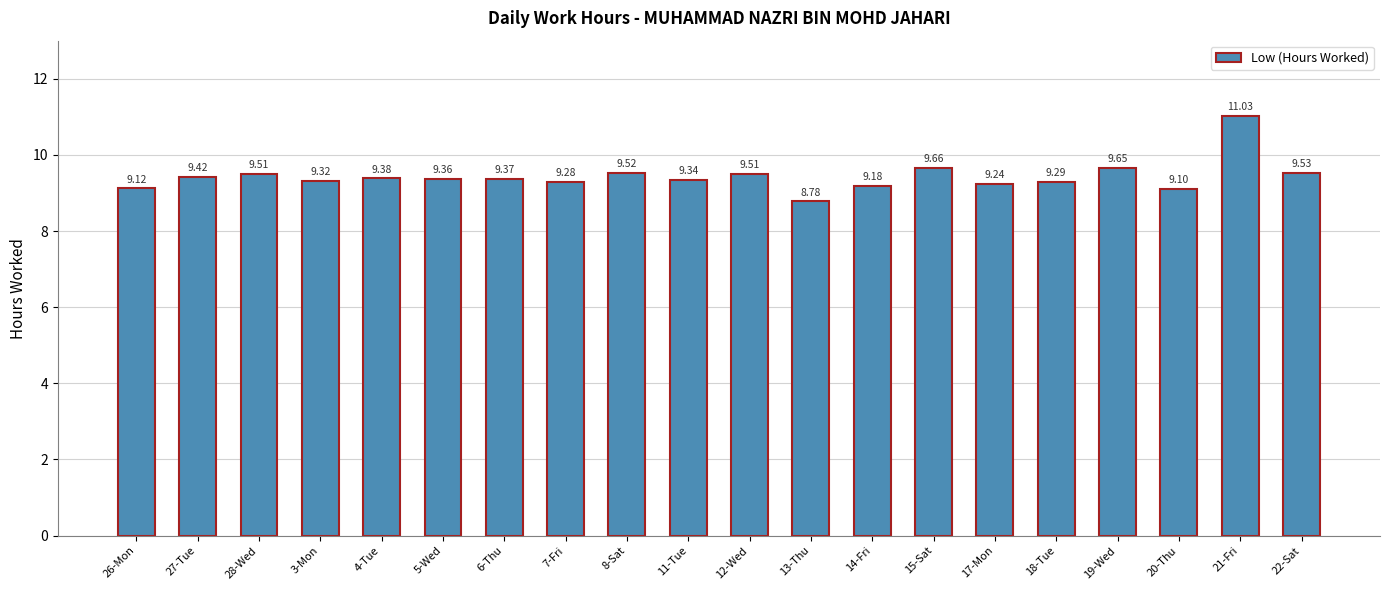

What is the difference between the second highest and second lowest values?

0.6